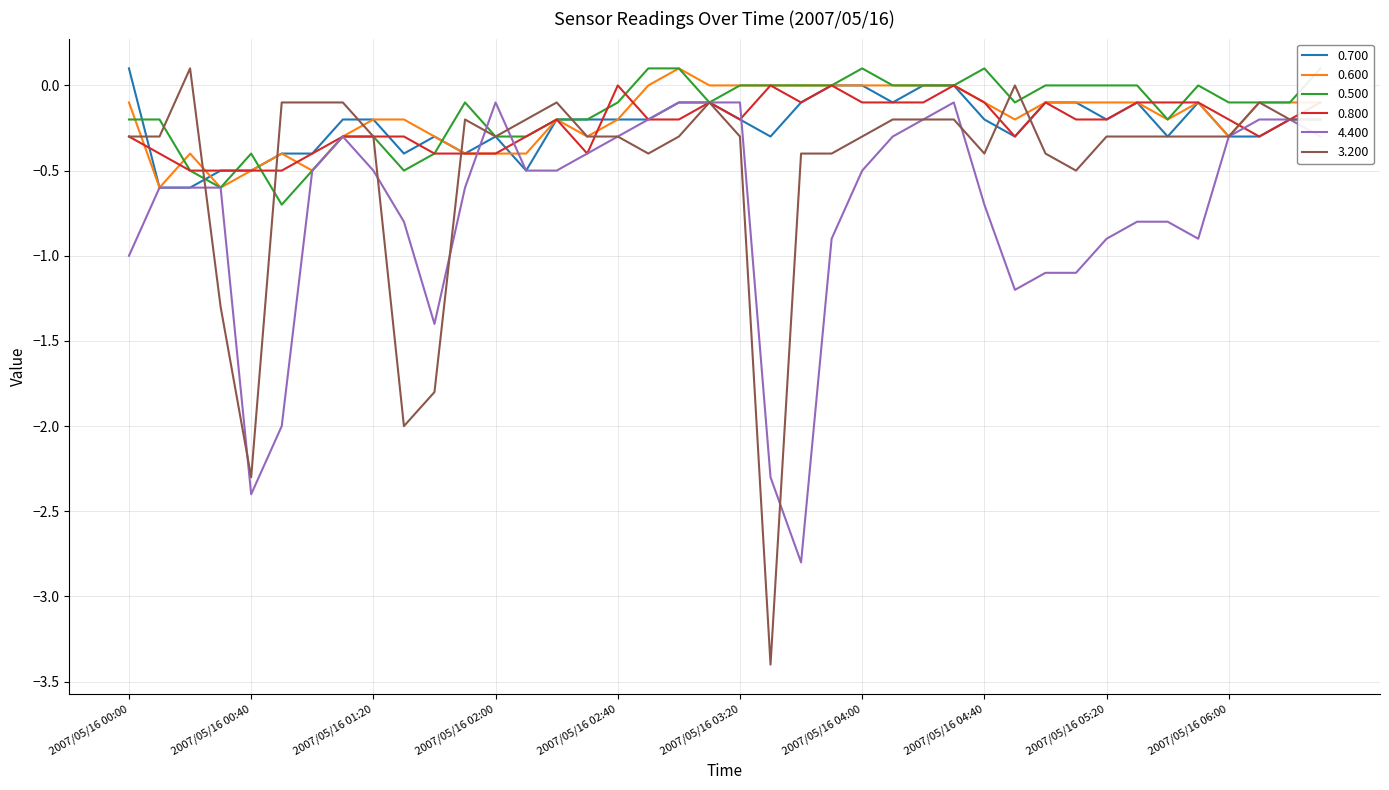

At which label is 0.800 closest to 0?

2007/05/16 02:40